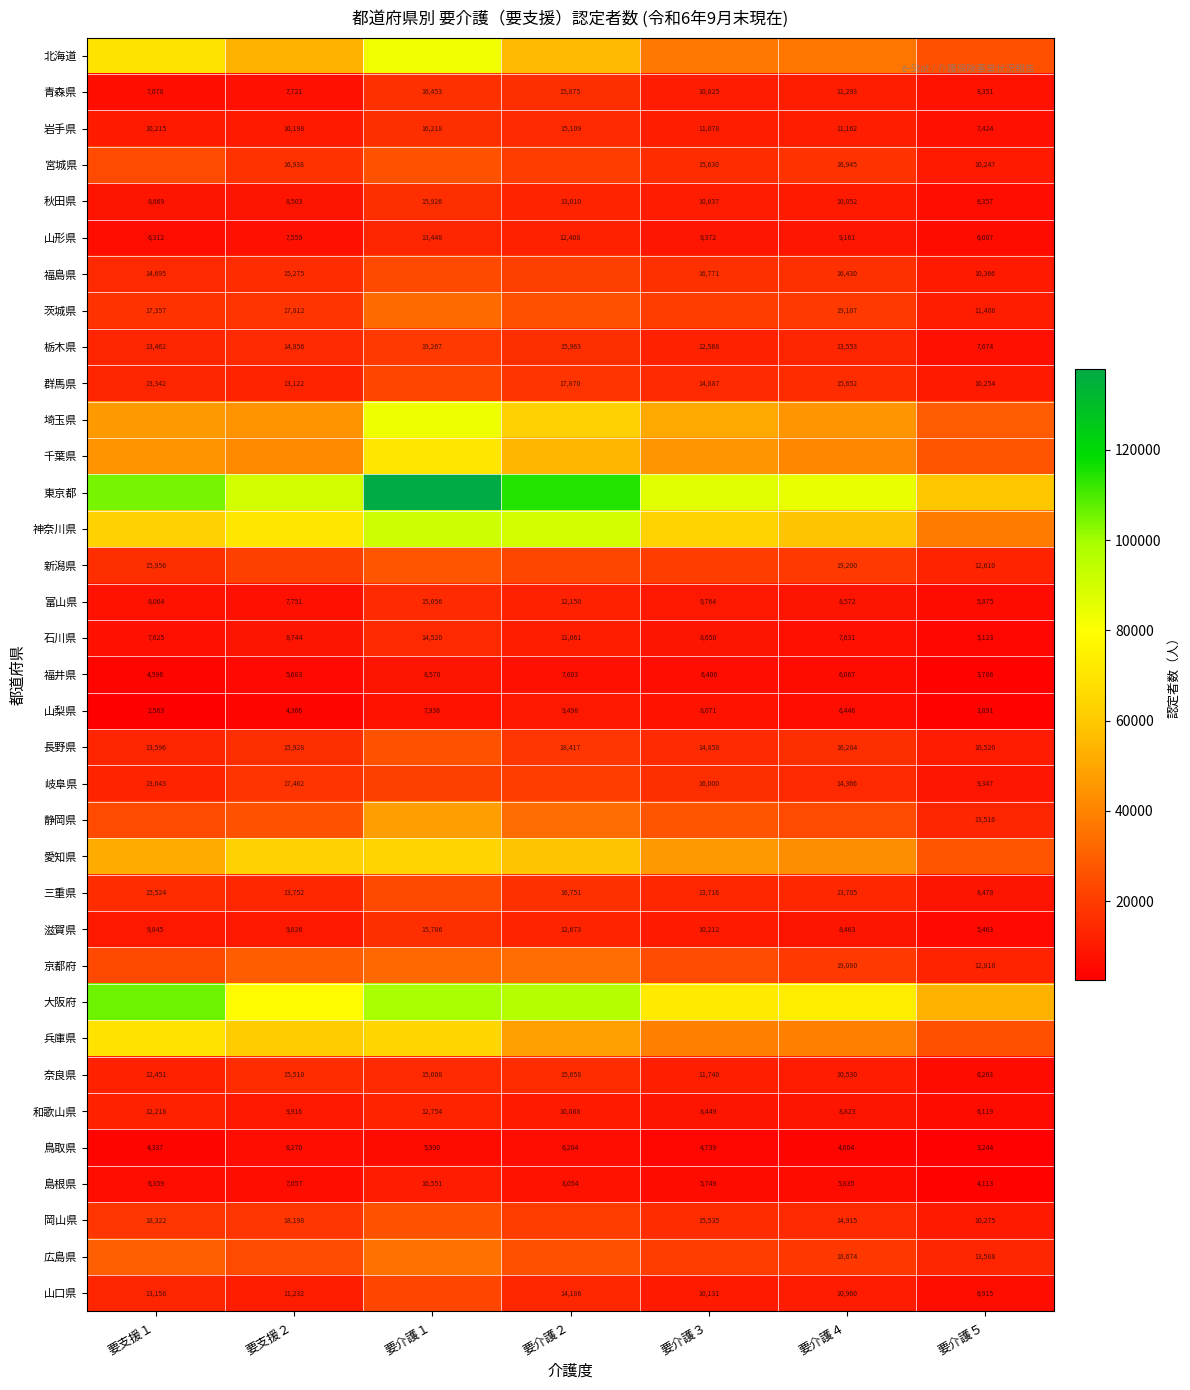

What is the sum of the 山形県 values at 要介護５ and 要支援１?

12319